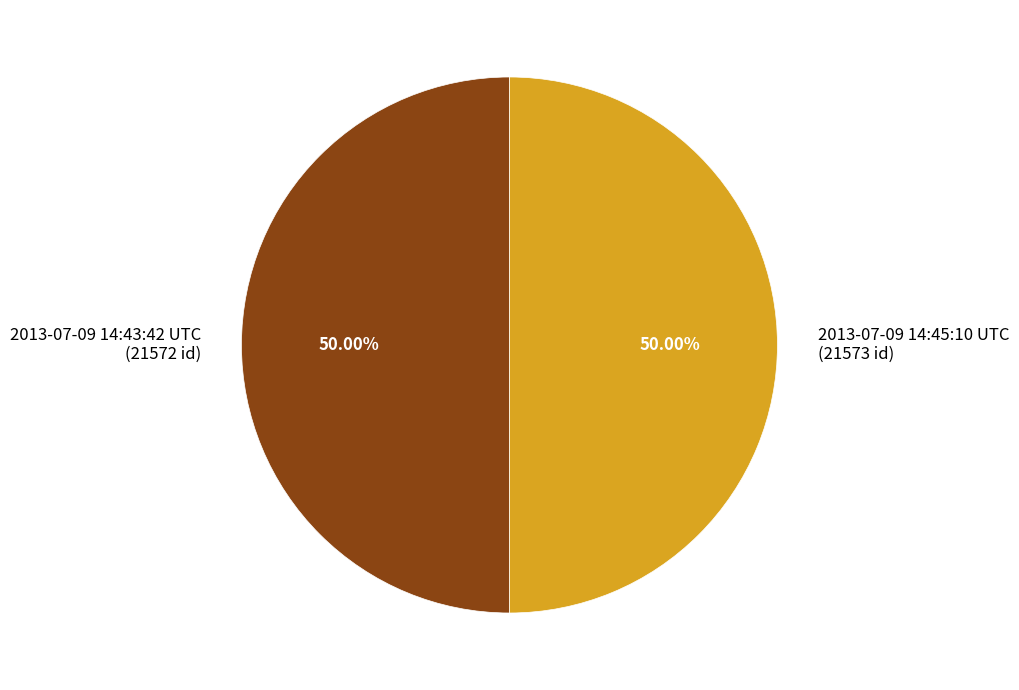

Approximately how many times larger is the value at 2013-07-09 14:43:42 UTC (21572 id) compared to 2013-07-09 14:45:10 UTC (21573 id)?

1.0